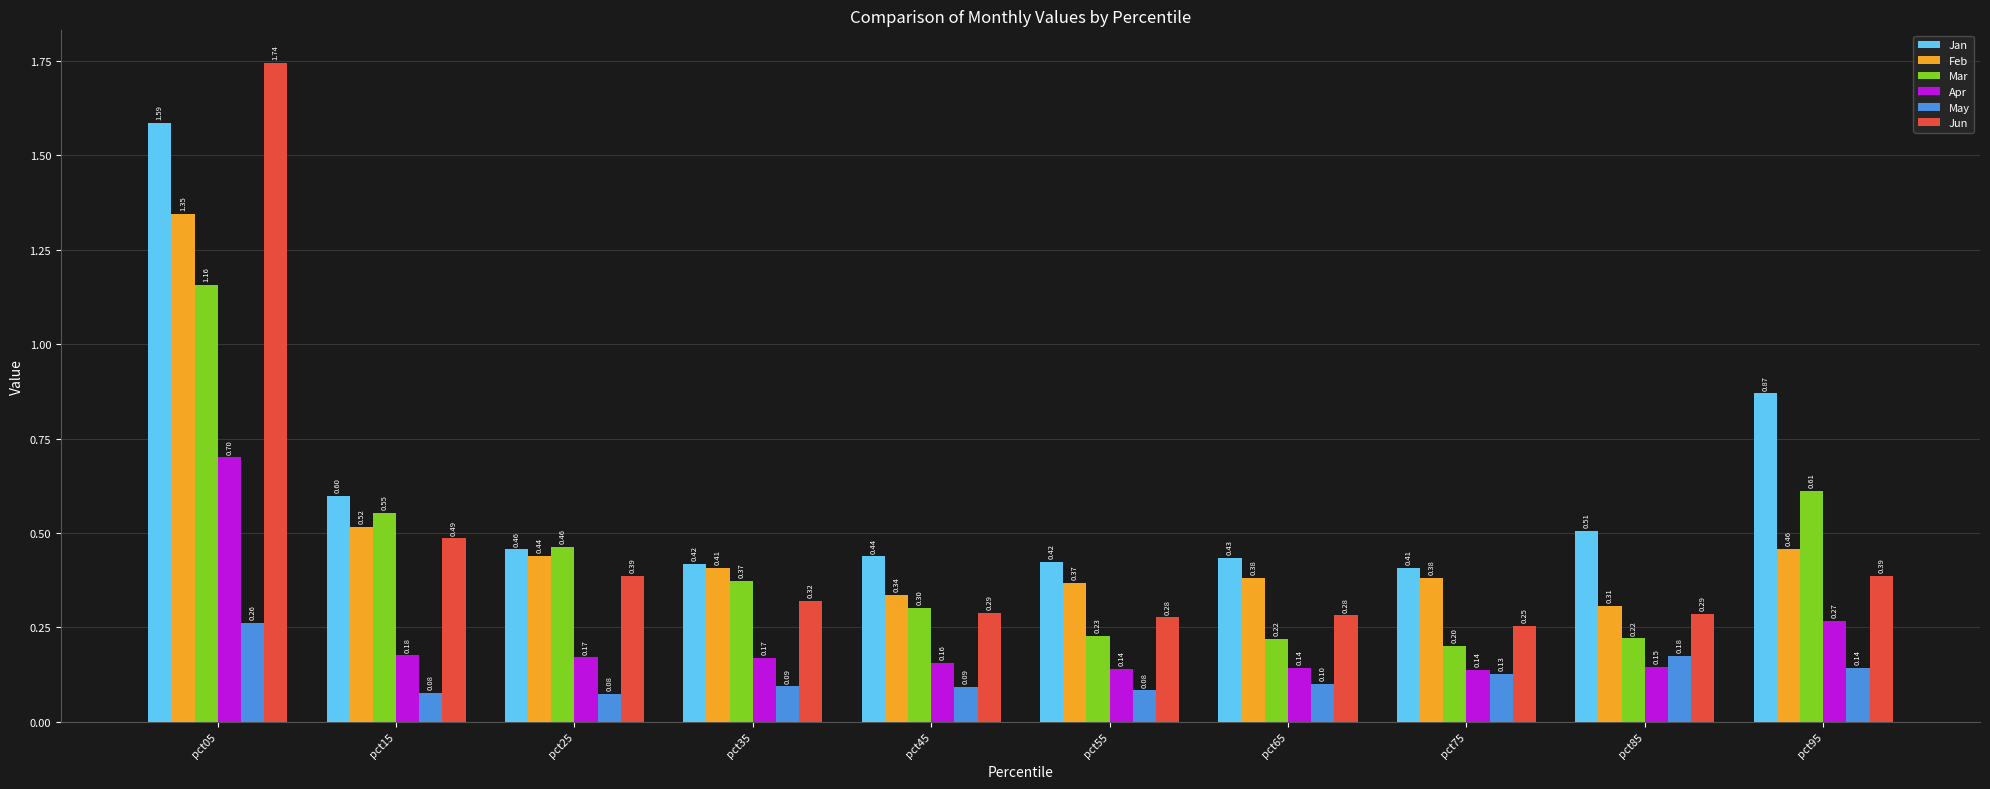

The May series shows 0.1 at pct65. True or false?

True